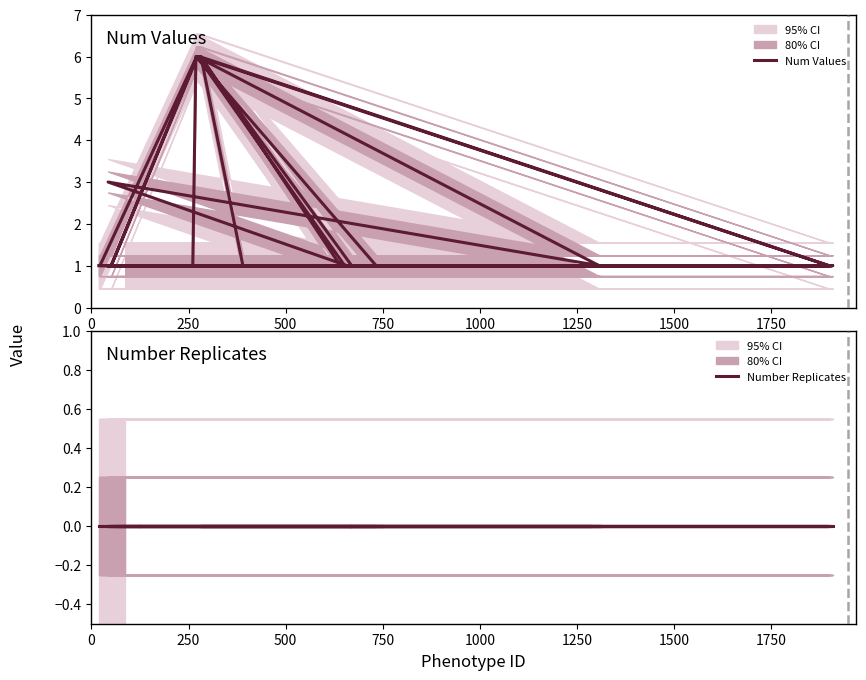

Count the number of categories in the chart.

40